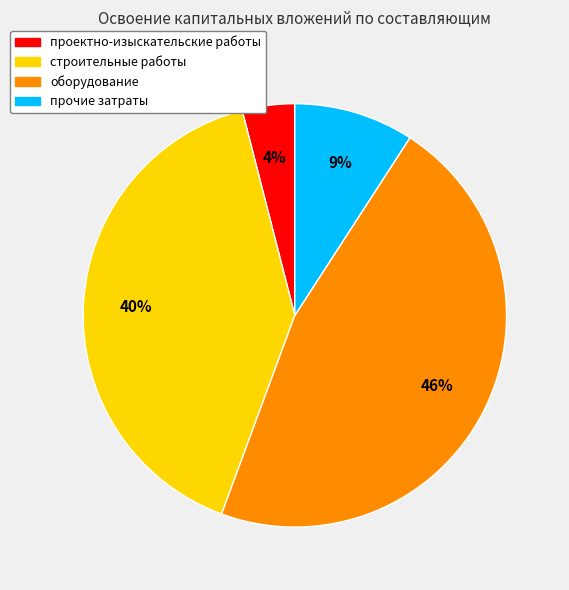

Combined, do прочие затраты and проектно-изыскательские работы account for over 50%?

No